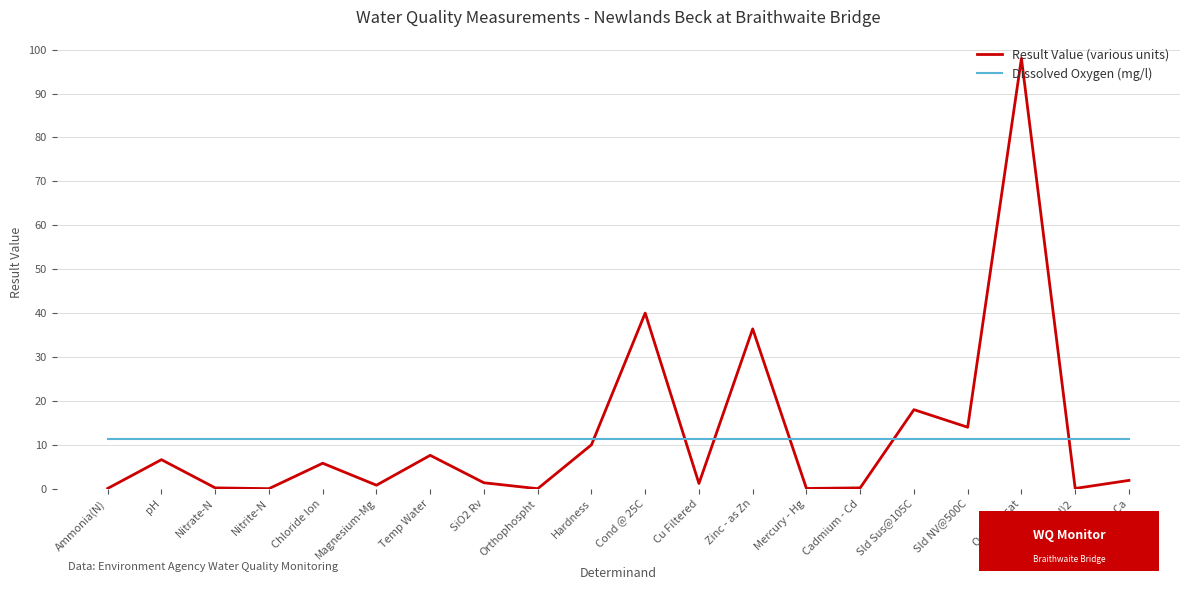

Rank the series by their maximum value, from lowest to highest.

Dissolved Oxygen (mg/l), Result Value (various units)